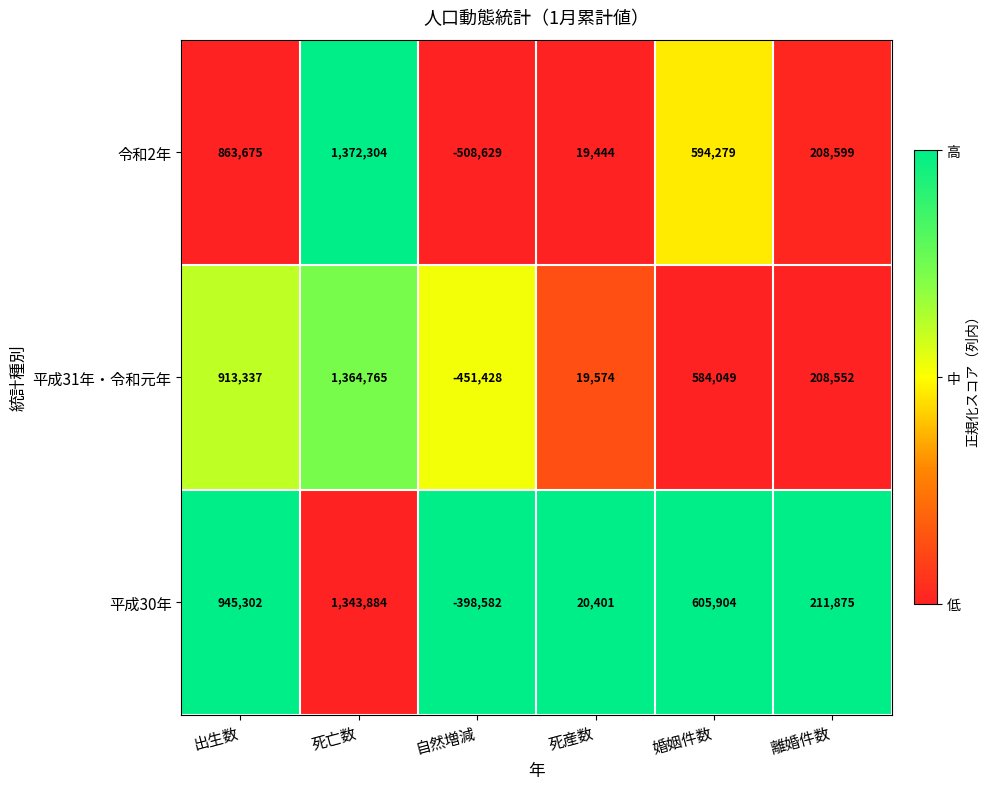

List the series in order of their peak value, lowest first.

平成30年, 平成31年・令和元年, 令和2年